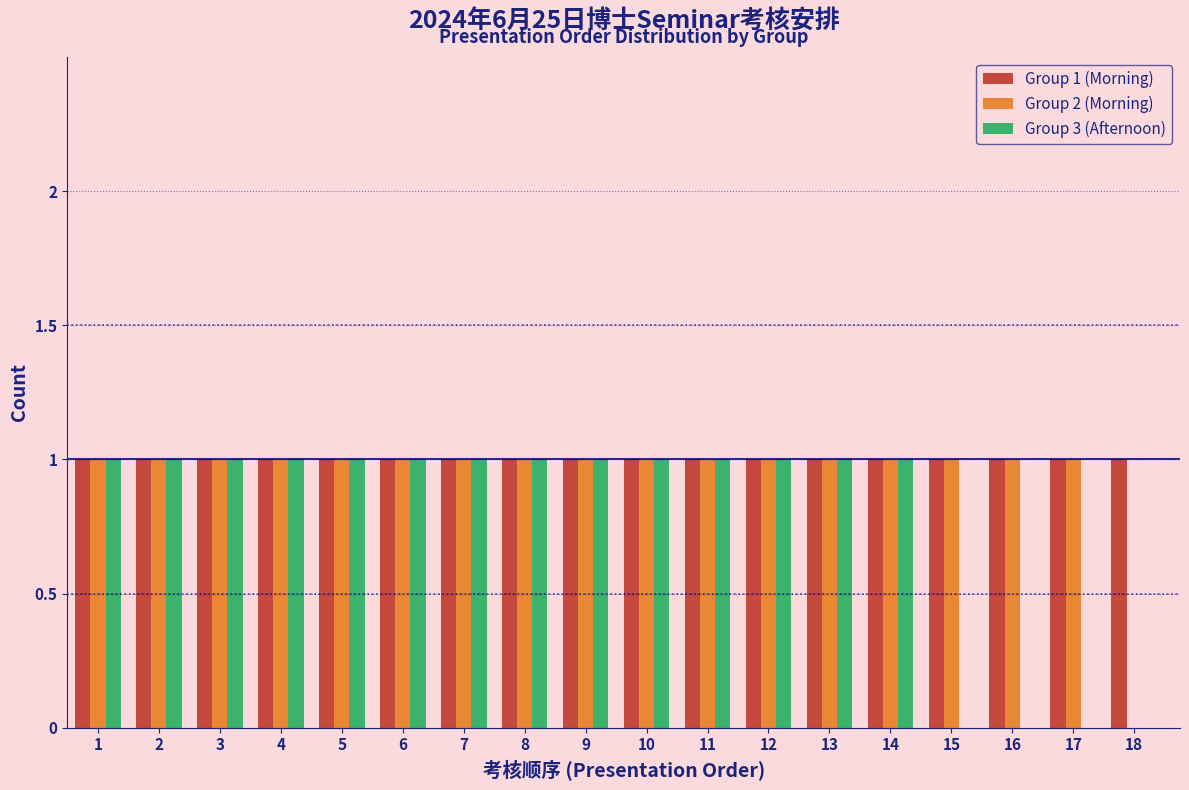

What is the sum of all Group 3 (Afternoon) values?

14